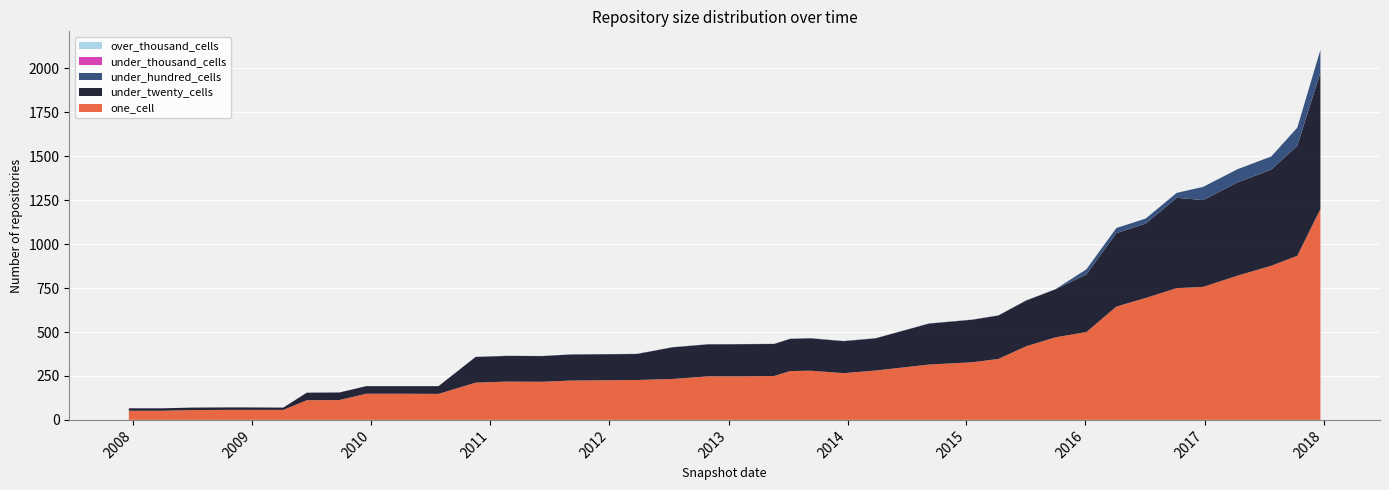

Reading left to right, what are all the values shown in this chart?

one_cell: 52	52	56	57	57	57	112	113	149	149	148	212	218	217	224	226	227	233	248	248	248	250	278	280	266	281	315	328	347	419	470	500	645	694	750	757	821	877	934	1200
under_twenty_cells: 14	14	14	14	14	13	43	43	43	43	44	146	146	146	148	148	148	180	182	182	183	182	183	184	182	183	233	242	247	260	273	328	418	423	514	494	531	547	626	777
under_hundred_cells: 0	0	0	0	0	0	0	0	0	0	0	1	1	1	1	1	1	1	1	1	1	1	1	1	1	1	1	1	1	1	1	29	29	29	28	75	75	75	103	129
under_thousand_cells: 0	0	0	0	0	0	0	0	0	0	0	0	0	0	0	0	0	0	0	0	0	0	0	0	0	0	0	0	0	0	0	0	0	0	0	0	0	0	0	0
over_thousand_cells: 0	0	0	0	0	0	0	0	0	0	0	0	0	0	0	0	0	0	0	0	0	0	0	0	0	0	0	0	0	0	0	0	0	0	0	0	0	0	0	0